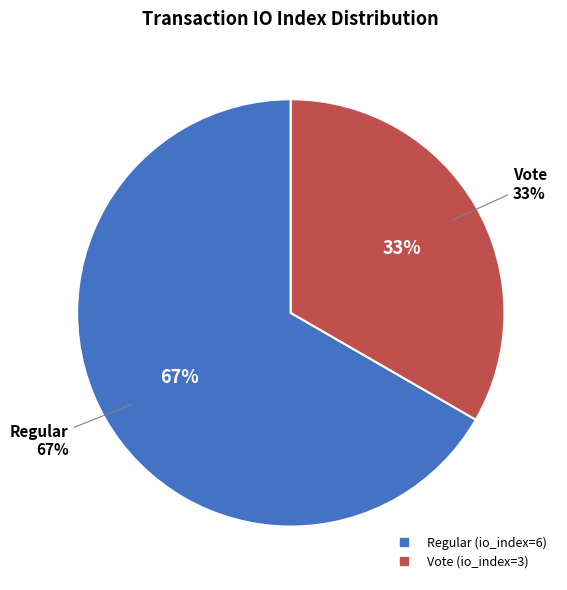

To the nearest percent, what is the difference between the largest and smallest slice percentages?

33%